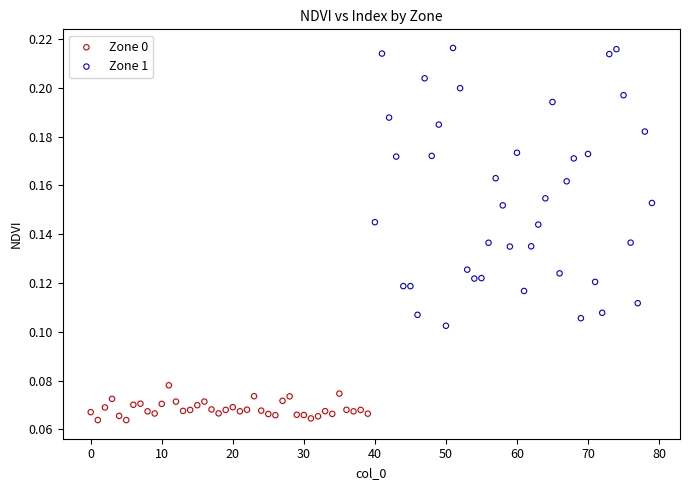

Which series contains the highest Y value?

Zone 1